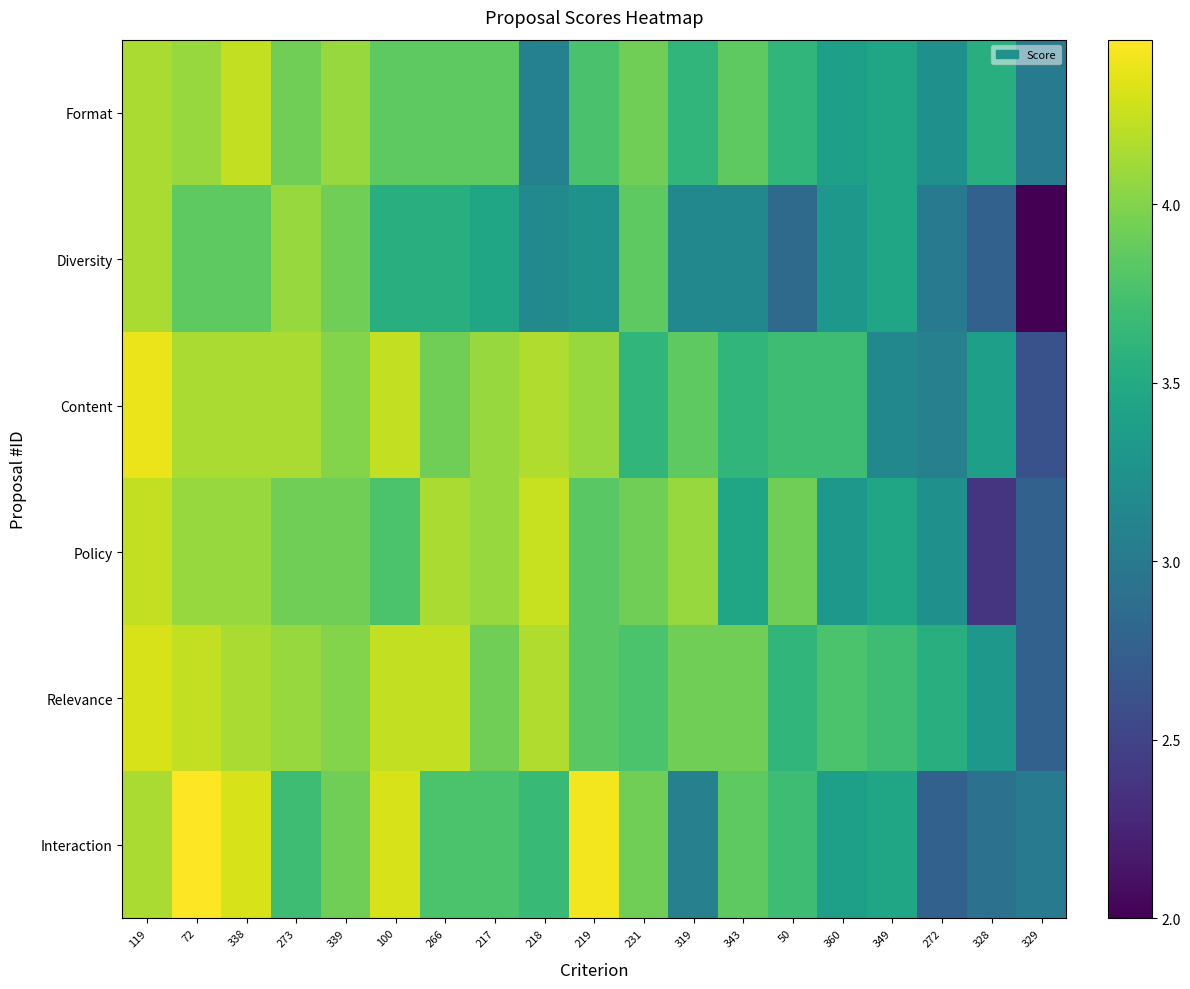

Between 231 and 328, which series saw the biggest shift?

Policy